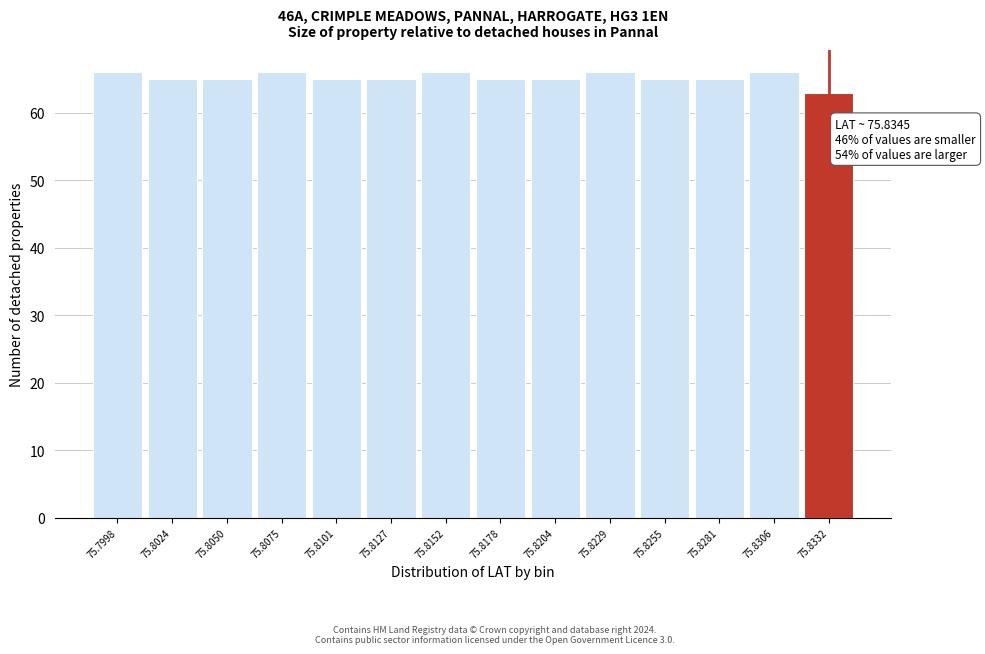

Reading left to right, what are all the values shown in this chart?

66	65	65	66	65	65	66	65	65	66	65	65	66	63